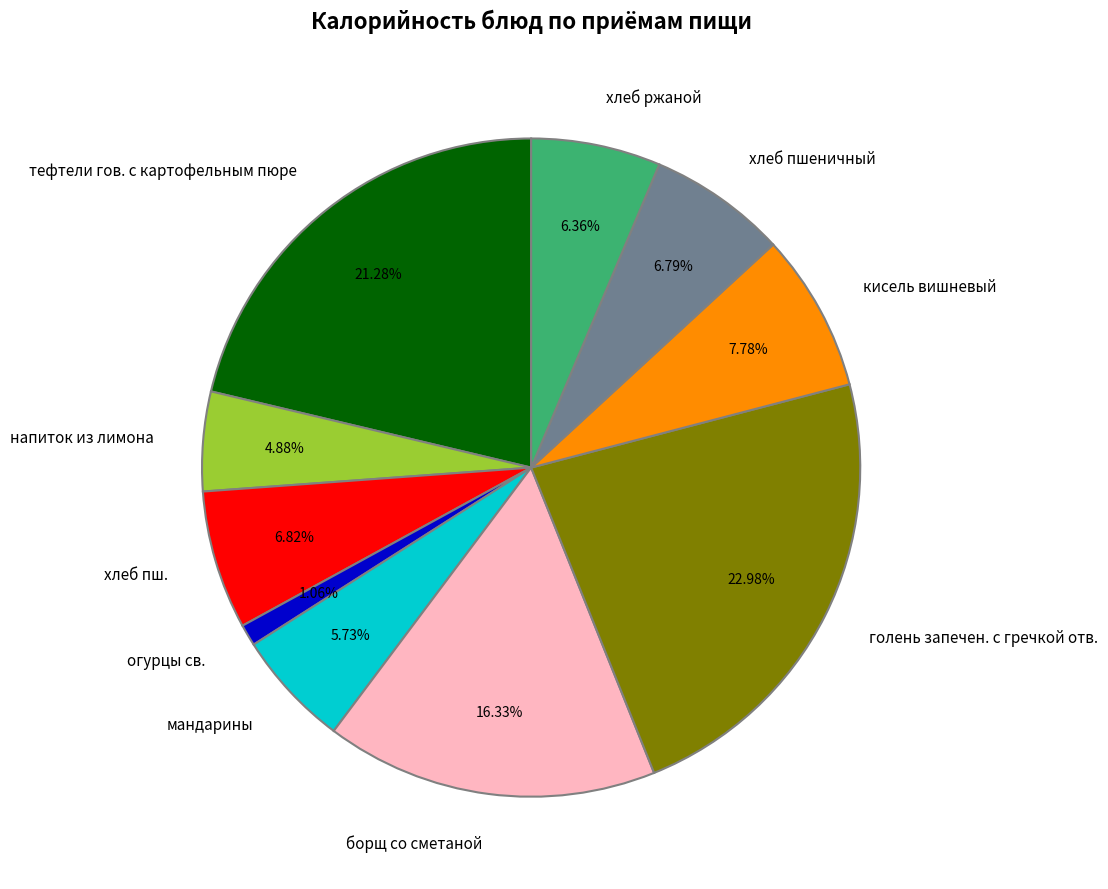

What is the ratio of the value at кисель вишневый to the value at хлеб ржаной?

1.2